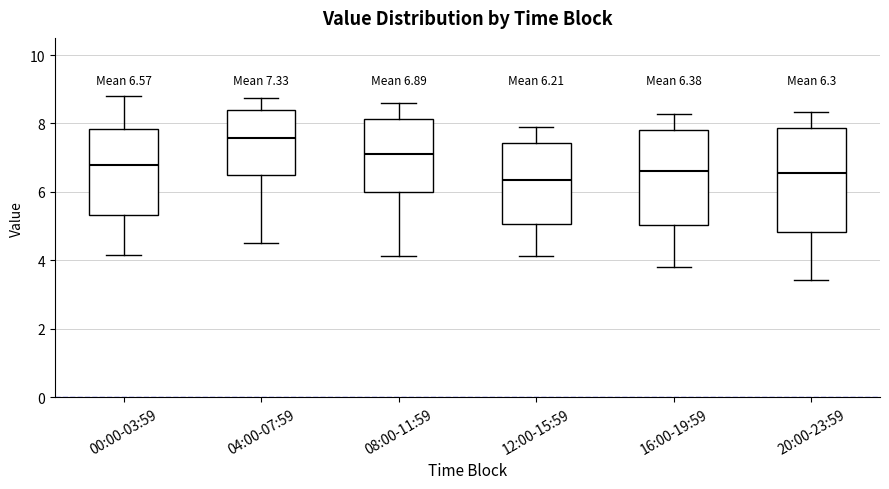

Comparing the boxes themselves (not the whiskers), which one is the tallest?

20:00-23:59